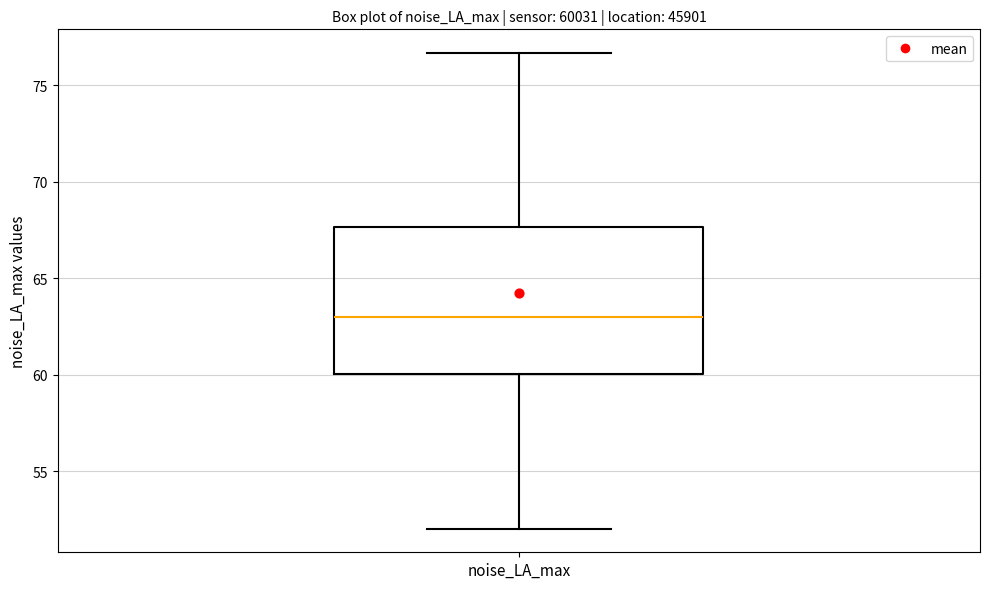

Read this box plot against the y-axis: the position of the median line, the range covered by the box, and the ends of both whiskers. The values are not printed on the chart, so give them approximately, as read against the axis.

median 63.0, box 60.0 to 67.5, whiskers 52.0 to 76.5